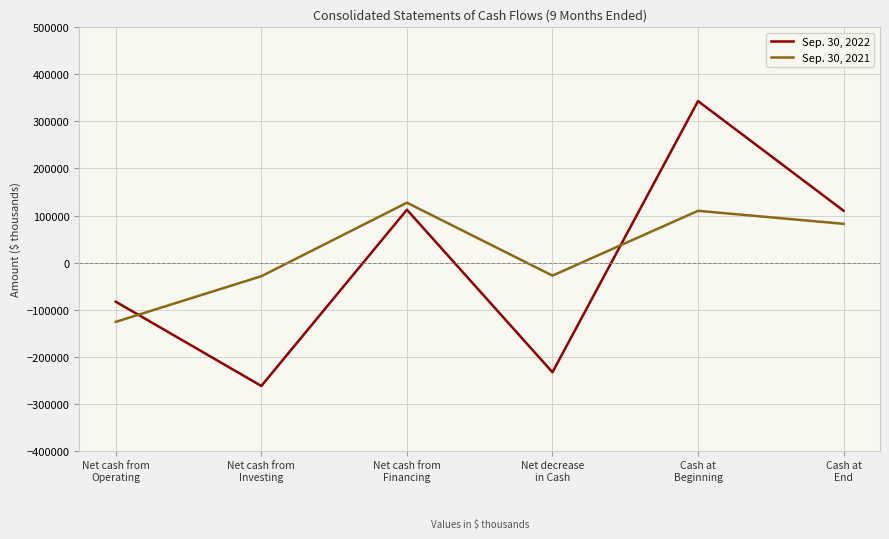

What is the difference between the maximum and minimum values in the Sep. 30, 2022 series?

605464